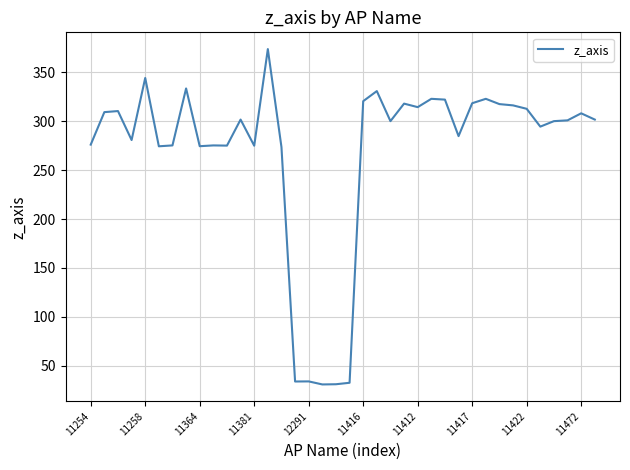

What is the maximum value shown in the chart?

373.6